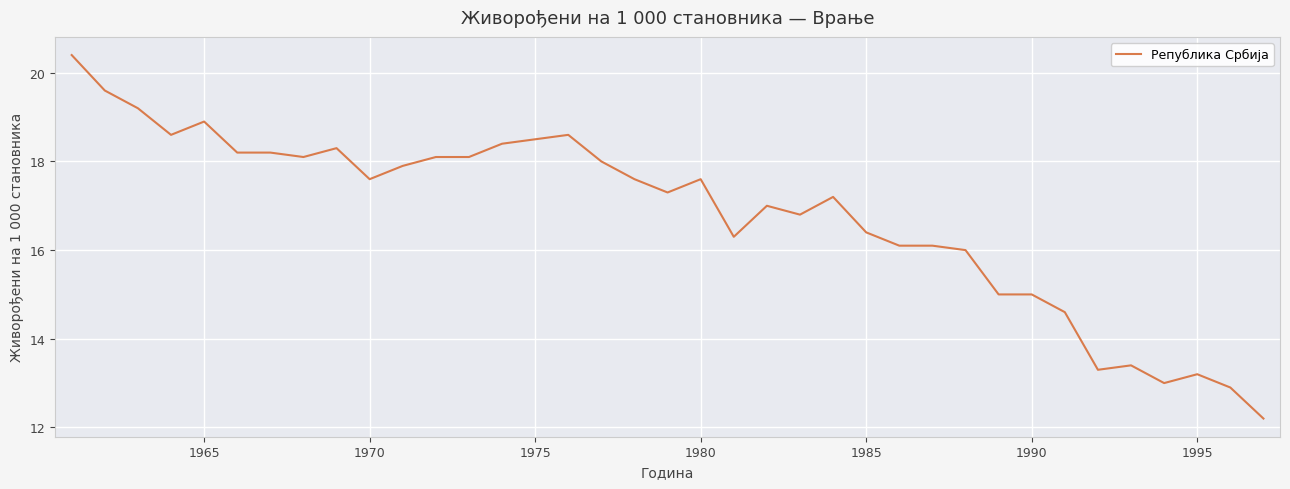

What is the minimum value shown in the chart?

12.2